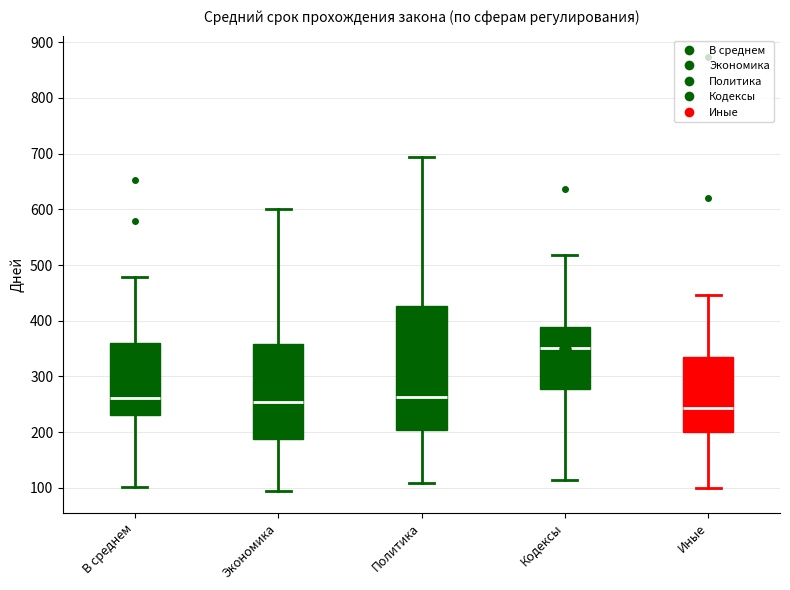

Where is the lower edge of the box for Политика on the y-axis? The values are not printed on the chart, so give them approximately, as read against the axis.

200